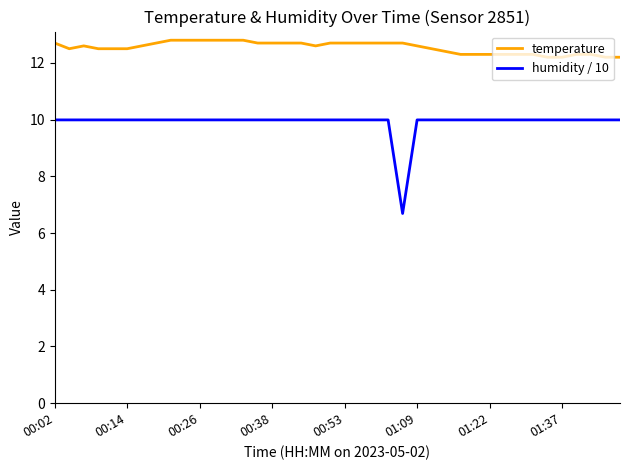

What are all the series names shown in the legend?

temperature, humidity / 10